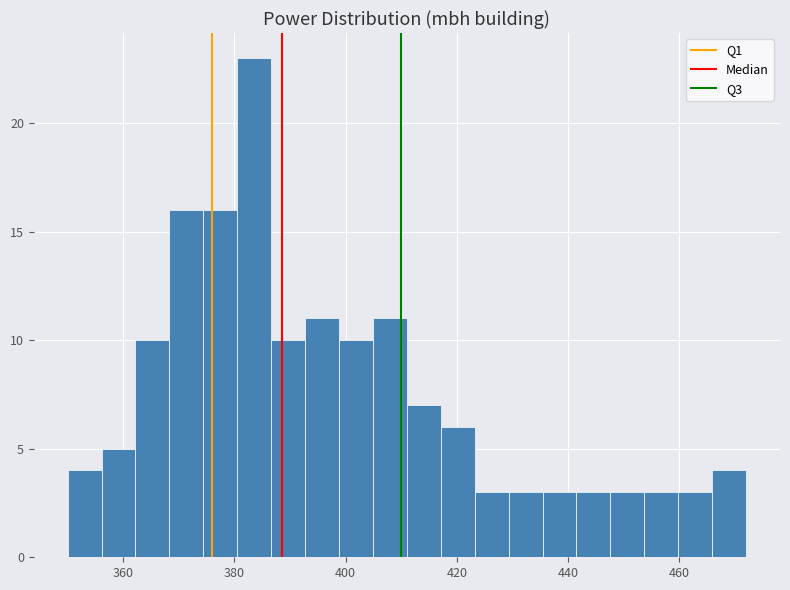

Around what value on the x-axis is the tallest bar? Give the approximate position of its centre, as read against the axis.

384